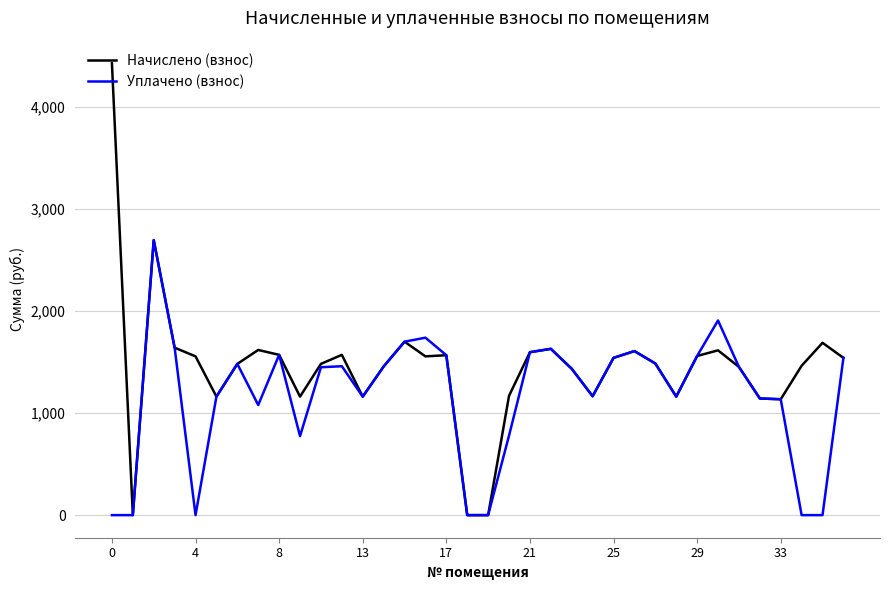

Which series has the largest total across all categories?

Начислено (взнос)